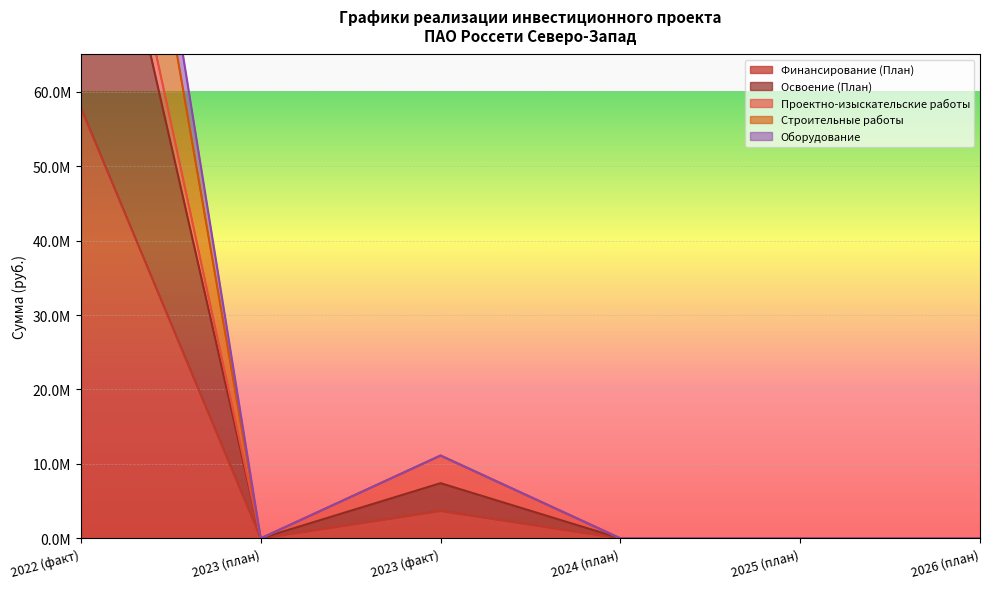

What is the sum of all Освоение (План) values?

150711950